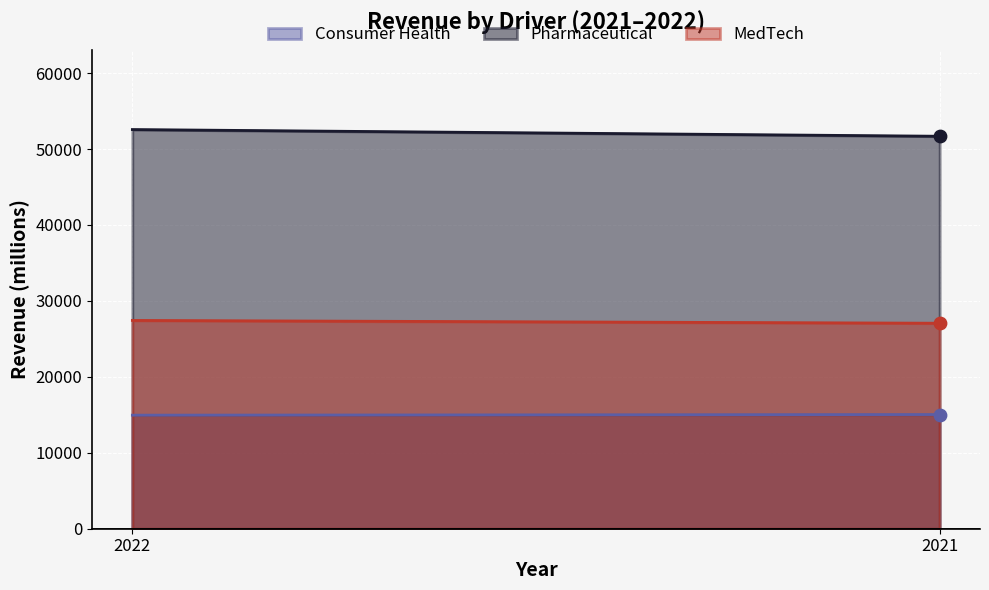

Which series has the largest total across all categories?

Pharmaceutical